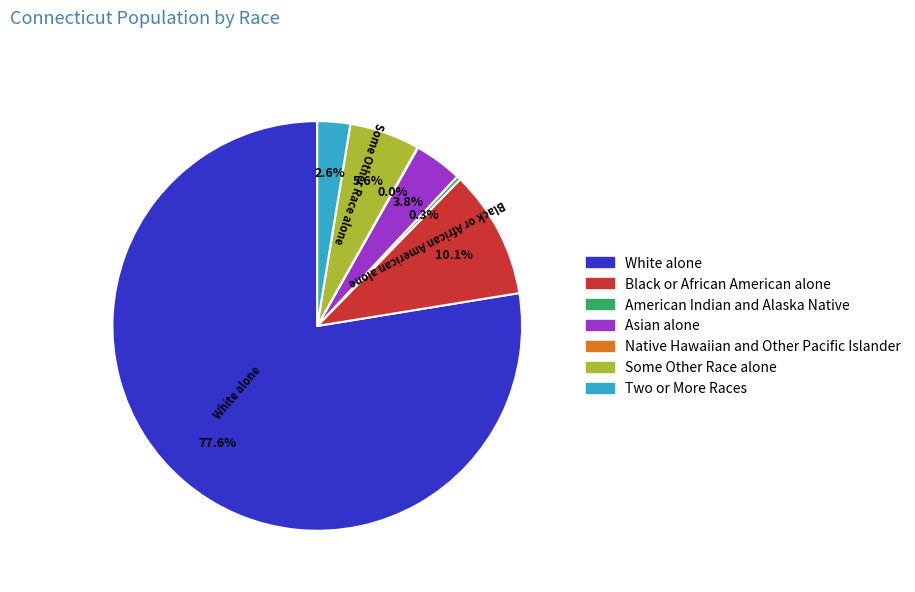

Which category has the biggest portion of the pie?

White alone